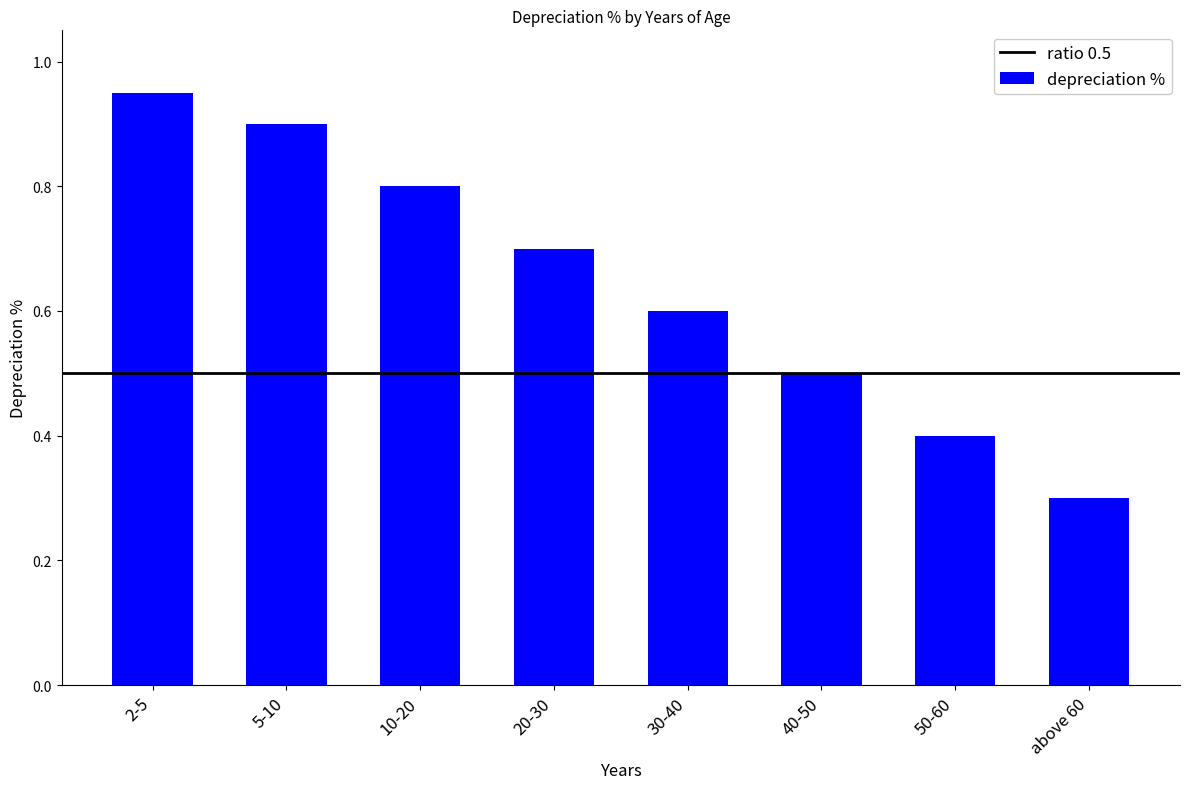

List the labels in order of value, largest first.

2-5, 5-10, 10-20, 20-30, 30-40, 40-50, 50-60, above 60